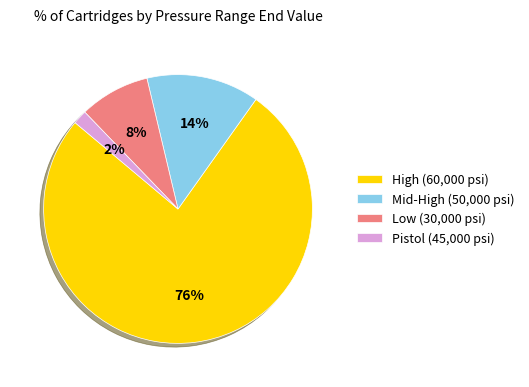

Which has a higher value, Low (30,000 psi) or Pistol (45,000 psi)?

Low (30,000 psi)